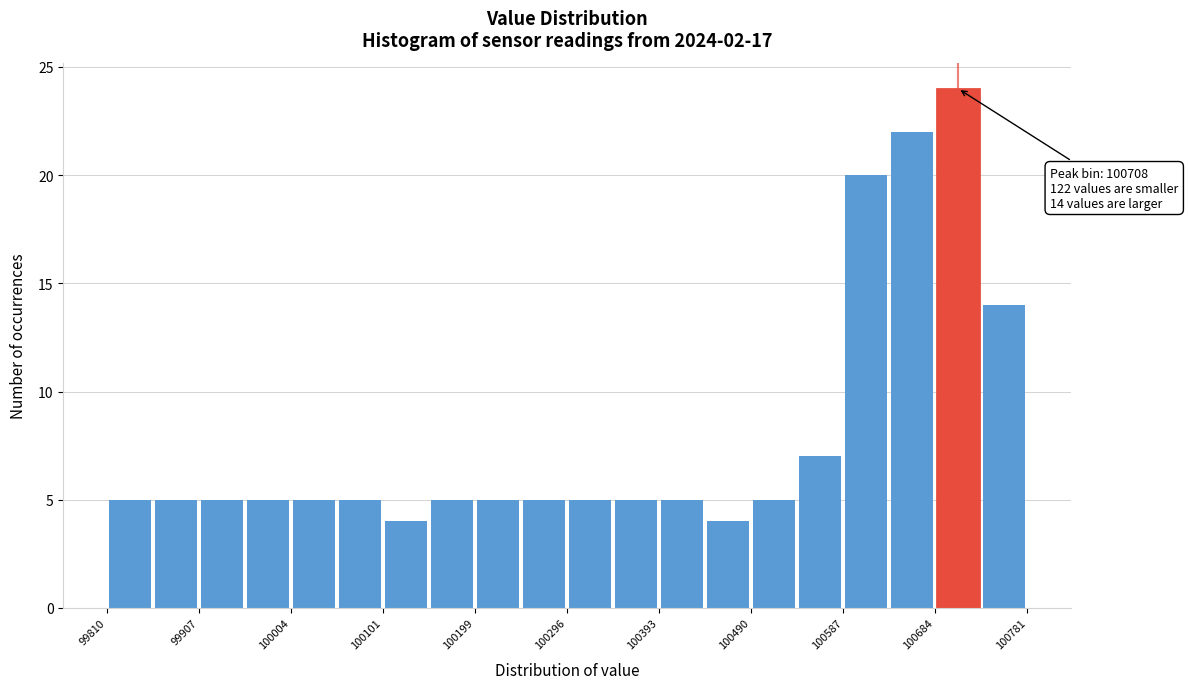

Which range on the x-axis has the tallest bar?

100680 to 100730